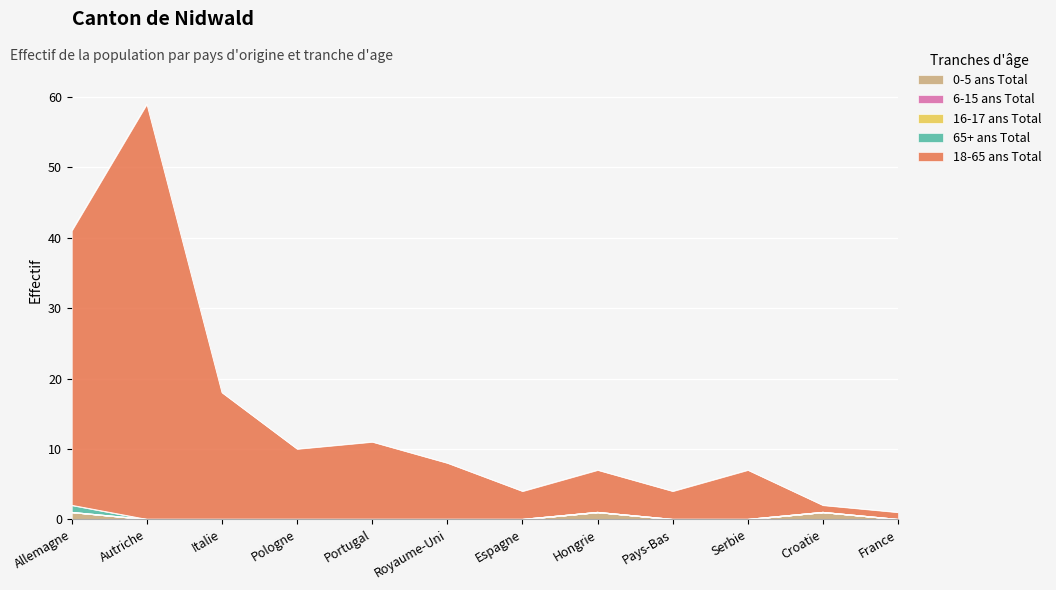

Rank the categories by 65+ ans Total value from highest to lowest.

Allemagne, Autriche, Italie, Pologne, Portugal, Royaume-Uni, Espagne, Hongrie, Pays-Bas, Serbie, Croatie, France